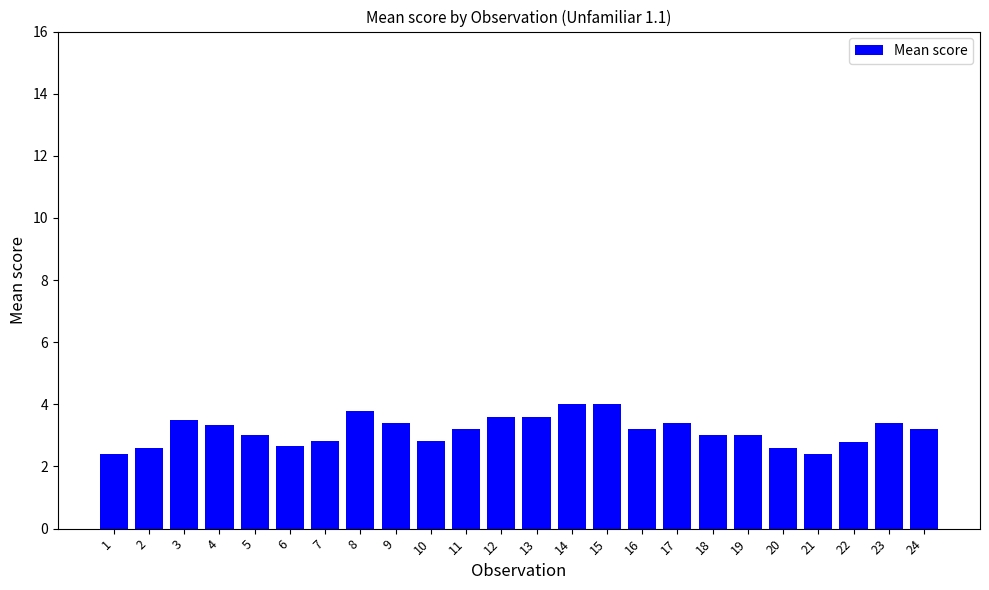

What is the difference between the maximum and minimum values?

1.6